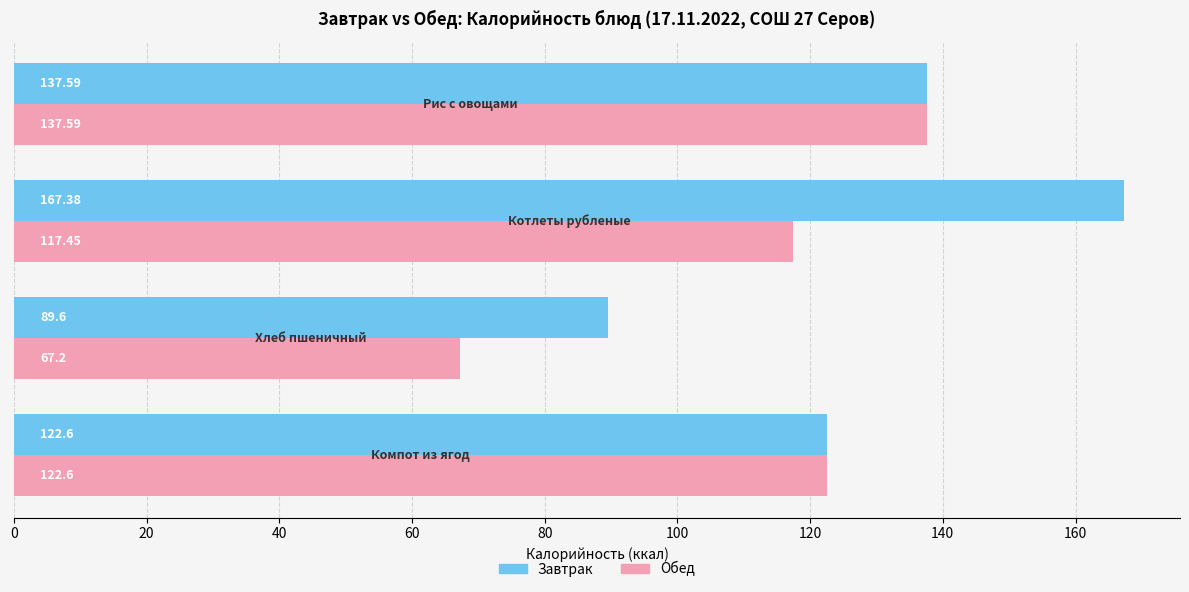

Which series has the largest range (max minus min)?

Завтрак